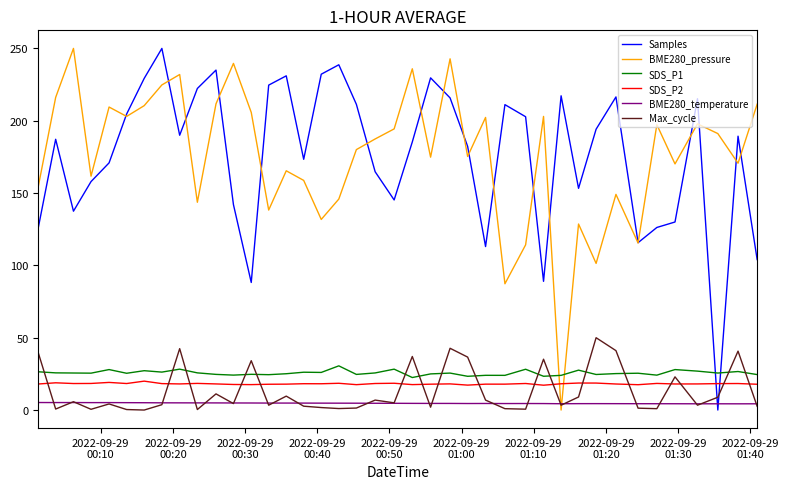

How many values in Samples are above zero?

39